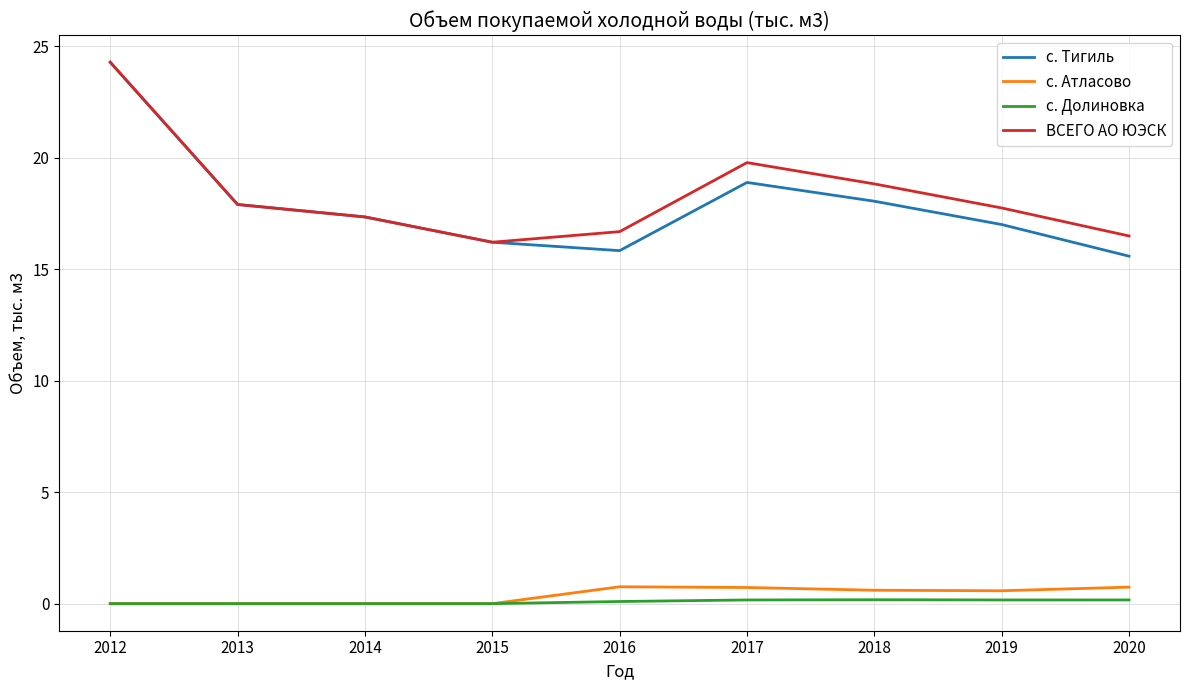

True or false: с. Долиновка and с. Тигиль cross at least once.

False